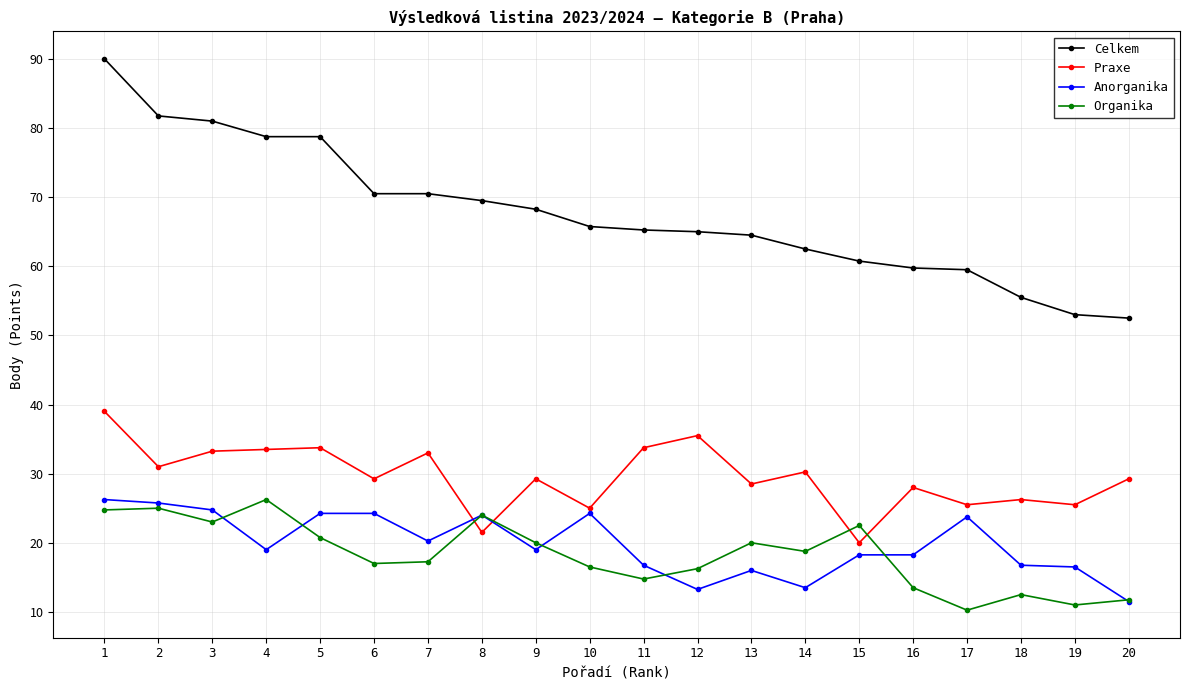

Which series has the largest range (max minus min)?

Celkem